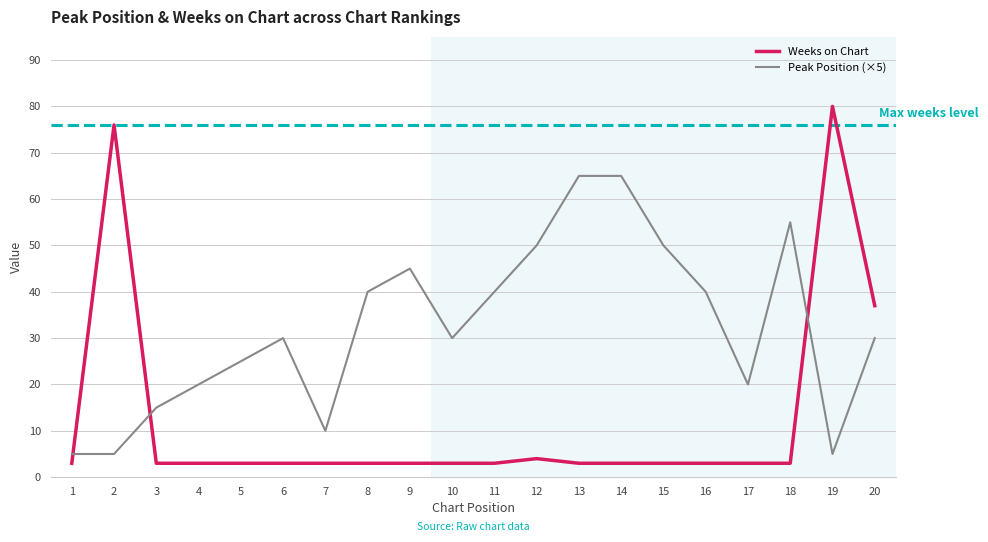

What is the maximum value shown in the chart?

80